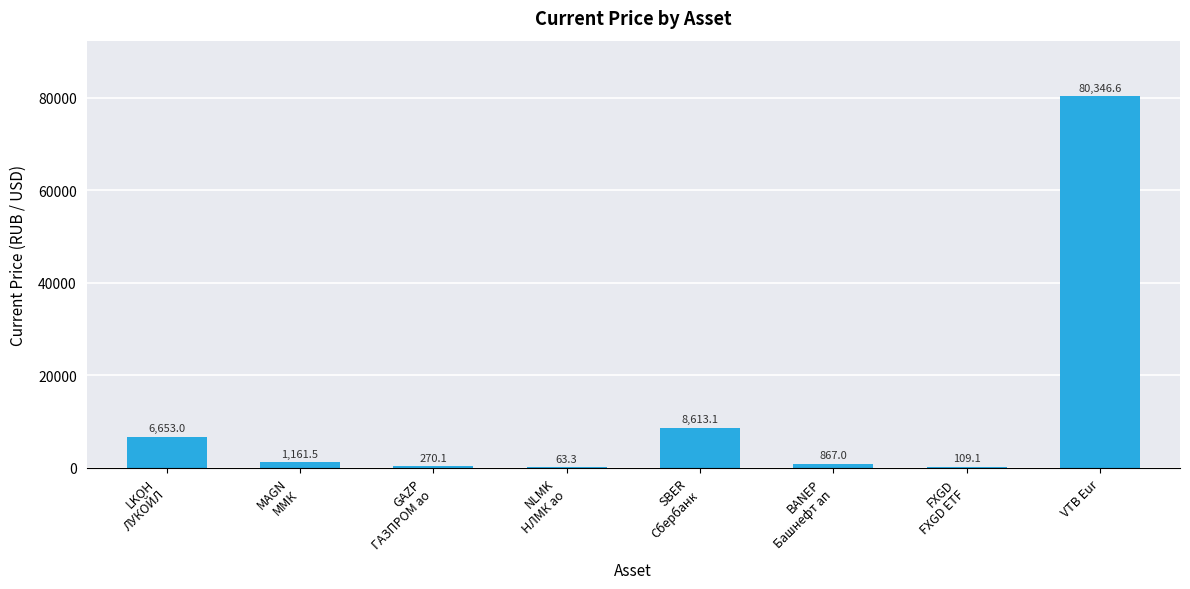

True or false: the data shows 8613.1 at SBER
Сбербанк.

True